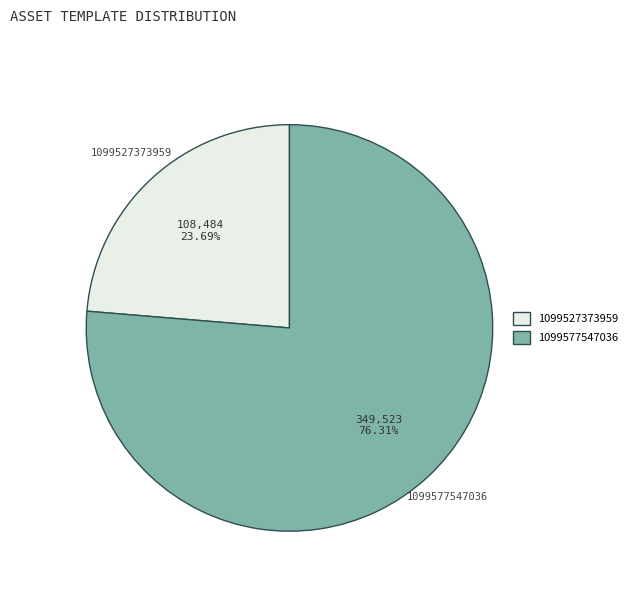

What is the largest slice in the pie chart?

1099577547036